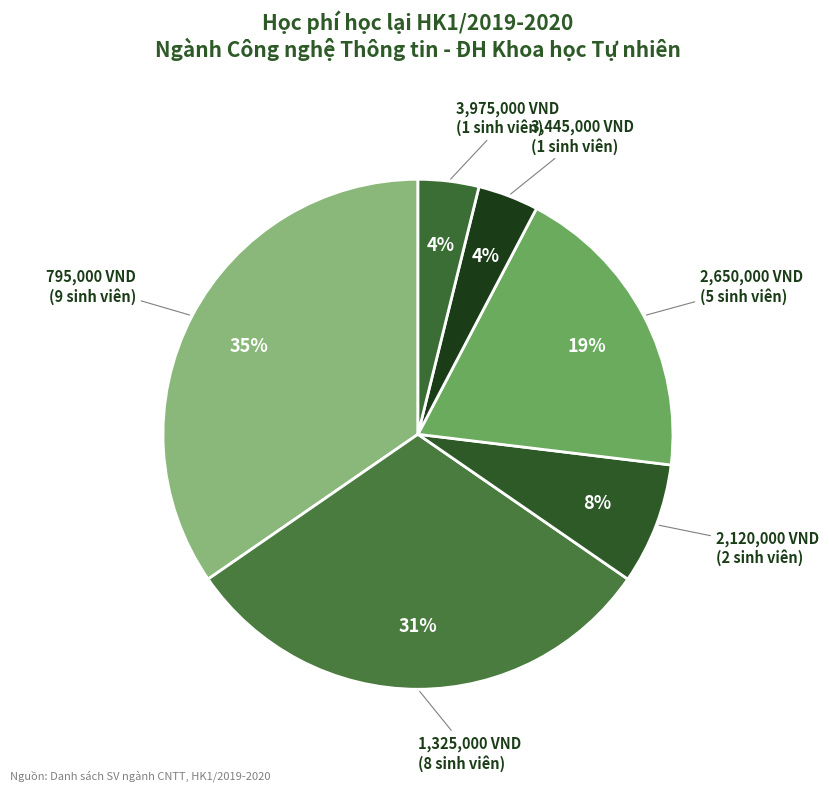

Rank the categories by value from highest to lowest.

795000, 1325000, 2650000, 2120000, 3445000, 3975000